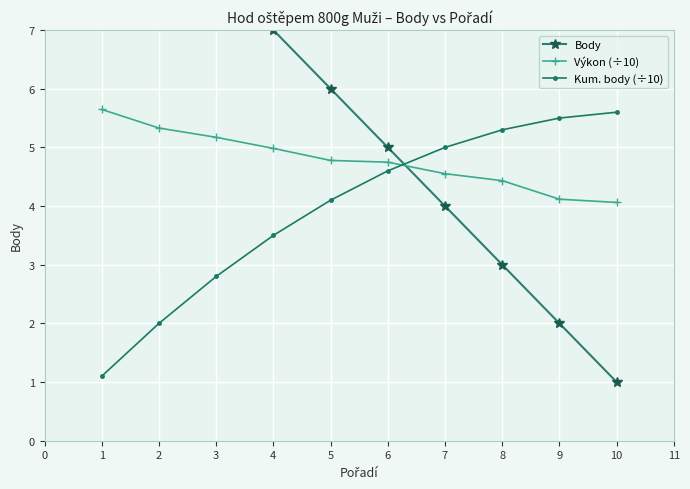

What are all the series names shown in the legend?

Body, Výkon (÷10), Kum. body (÷10)